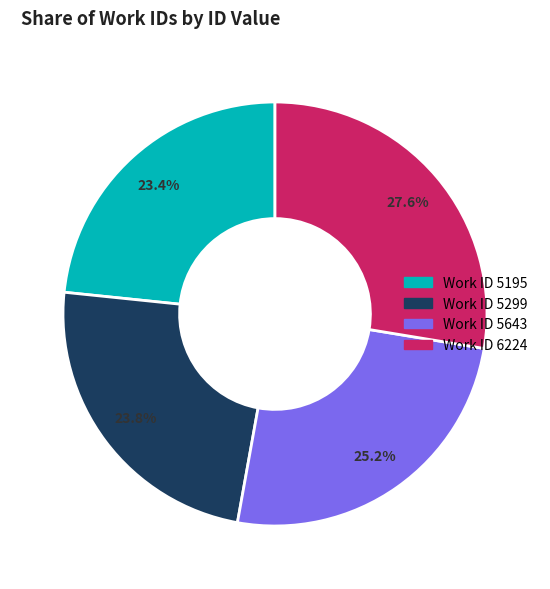

What is the largest slice in the pie chart?

Work ID 6224